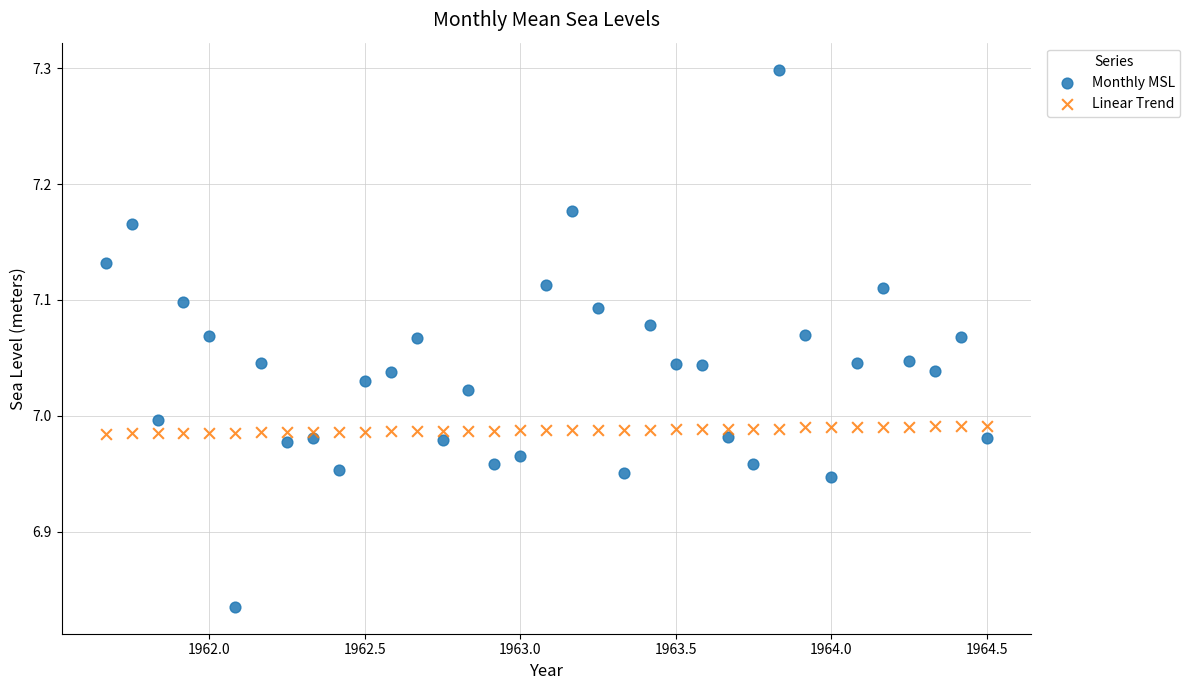

Which series reaches the maximum Y coordinate?

Monthly MSL